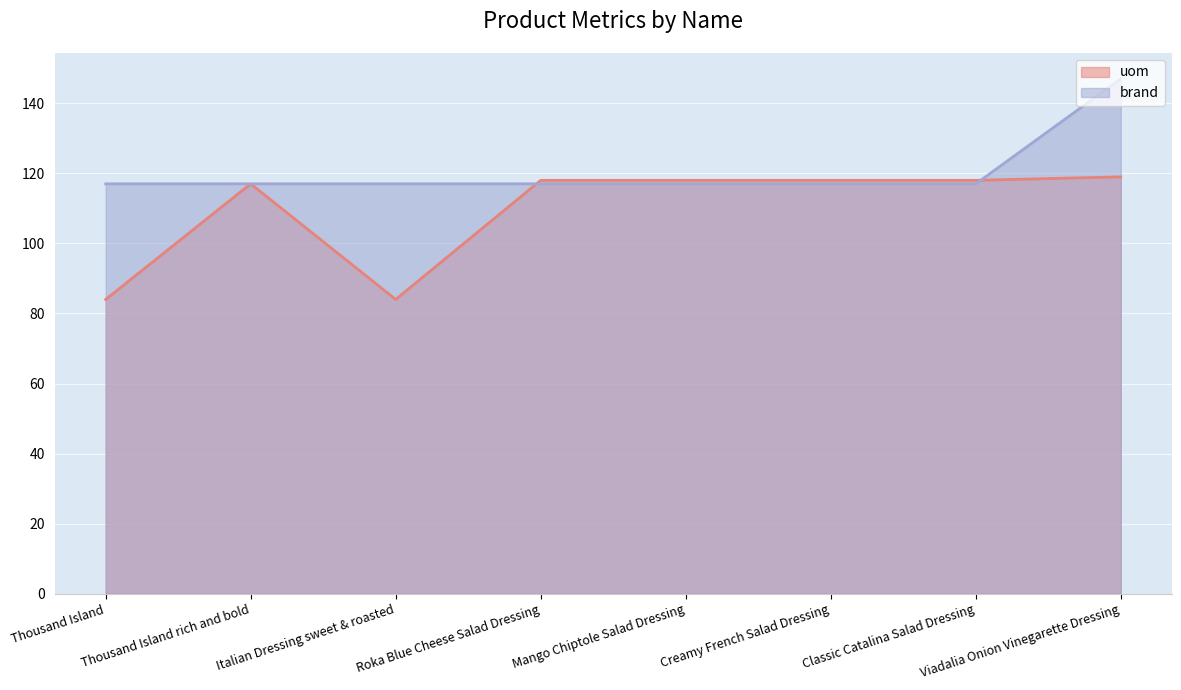

How many lines are shown in the chart?

2